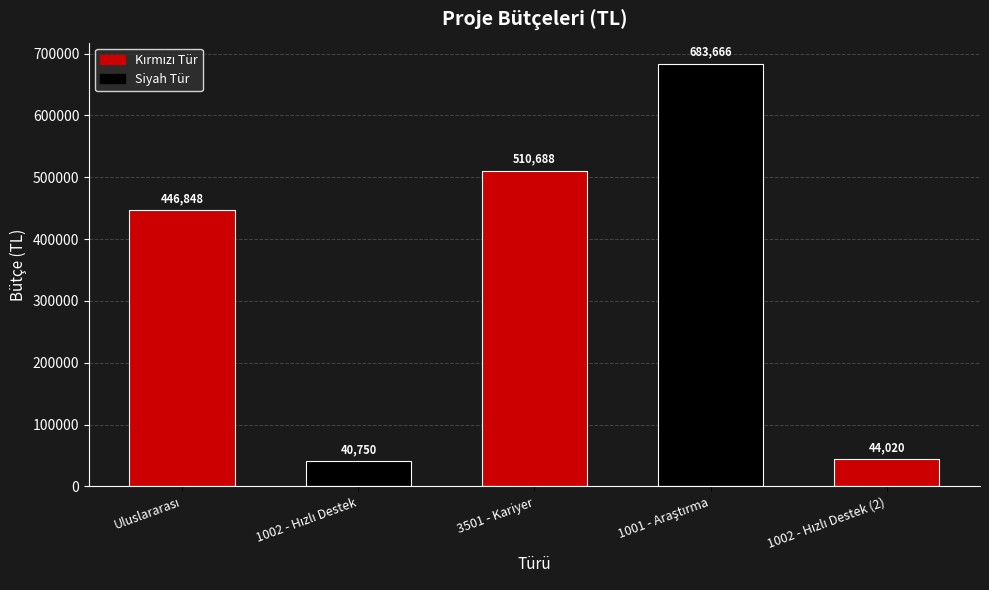

What is the greatest value displayed?

683666.0